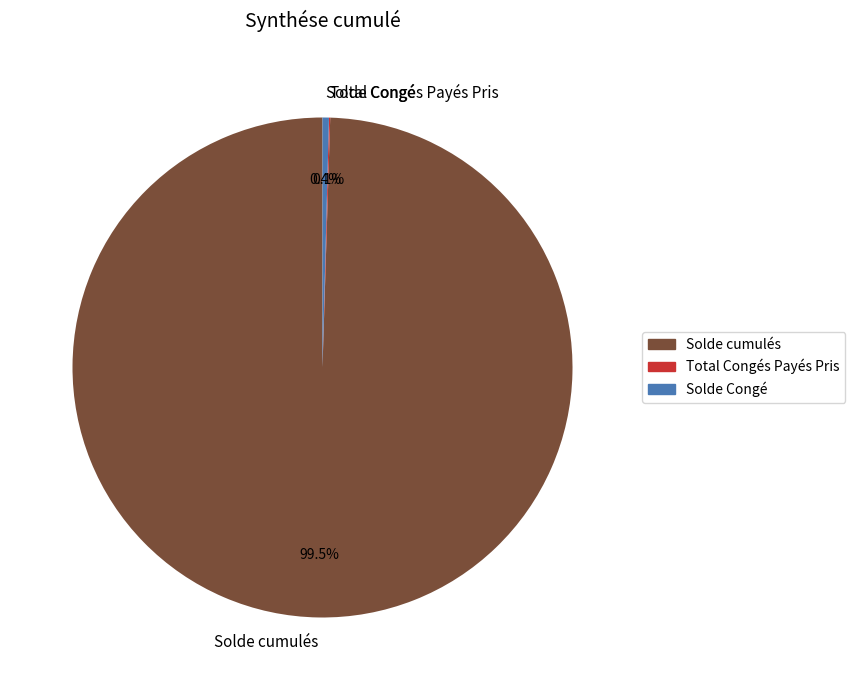

What is the largest slice in the pie chart?

Solde cumulés